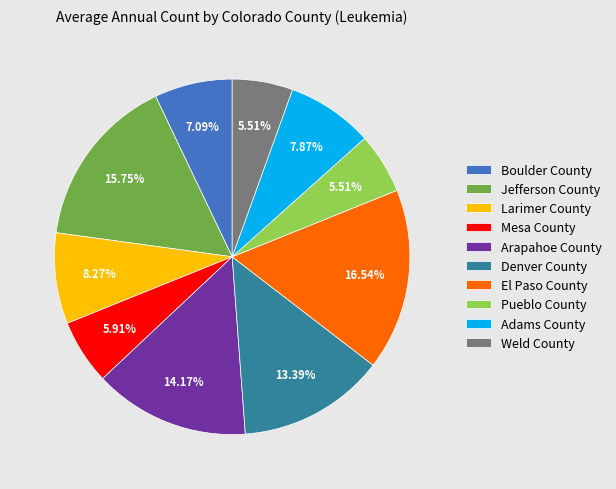

Approximately how many times larger is the value at Arapahoe County compared to Denver County?

1.1